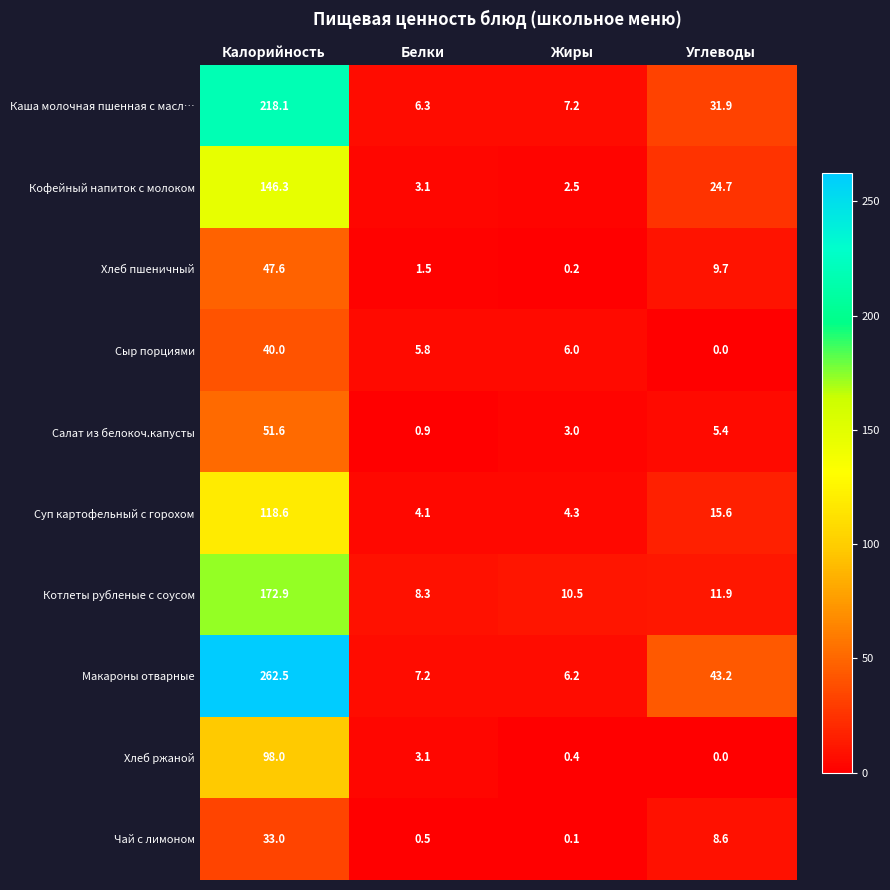

Which series has the largest total across all categories?

Макароны отварные